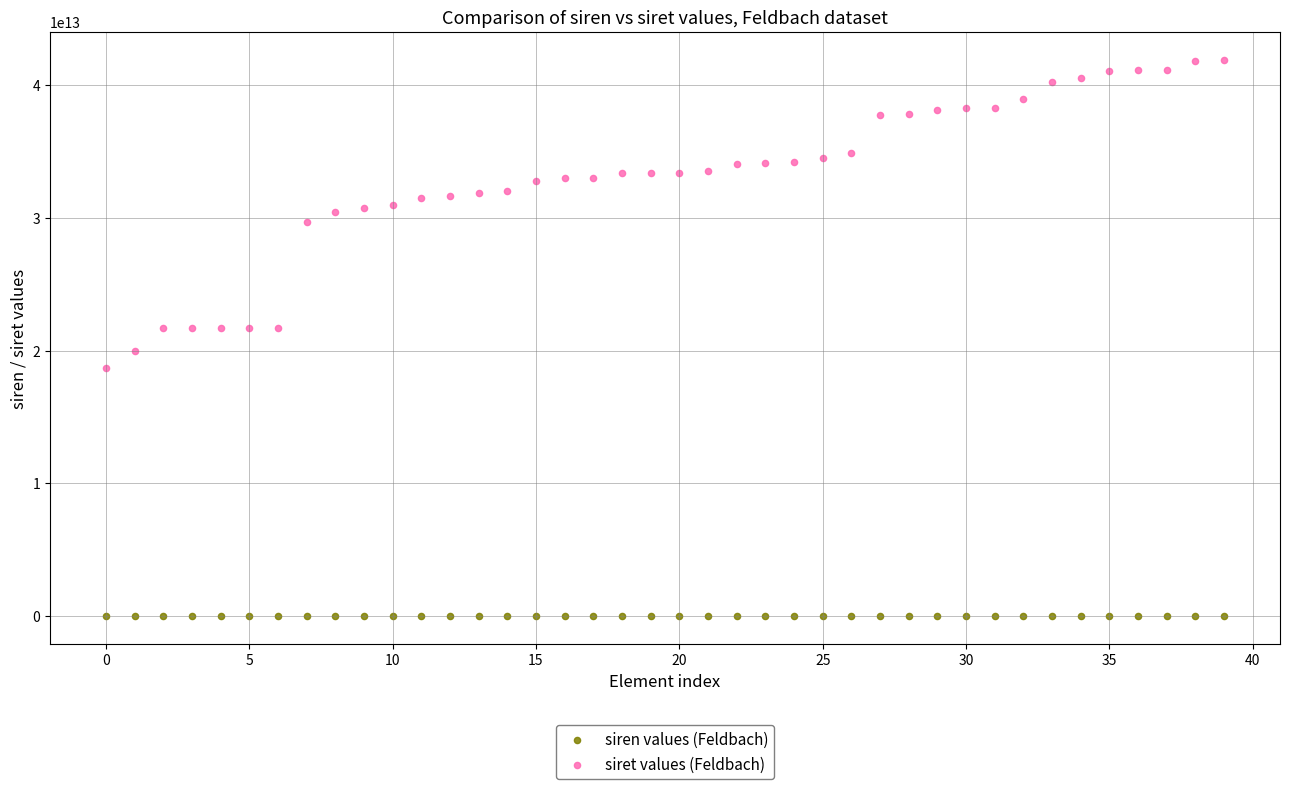

Which series contains the highest Y value?

siret values (Feldbach)